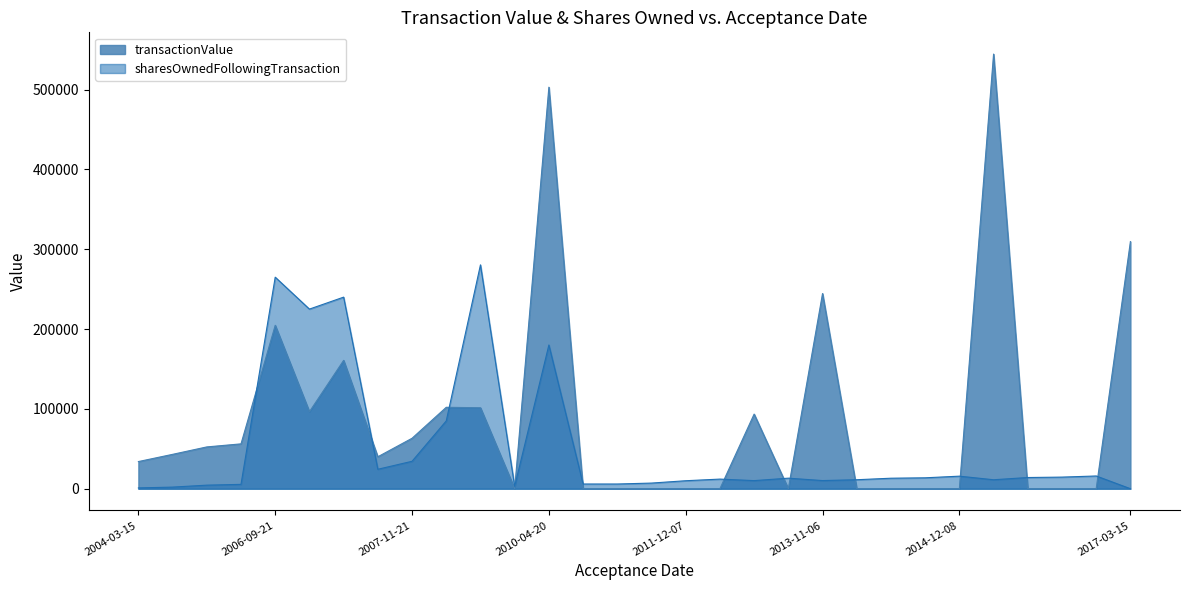

What are all the series names shown in the legend?

transactionValue, sharesOwnedFollowingTransaction